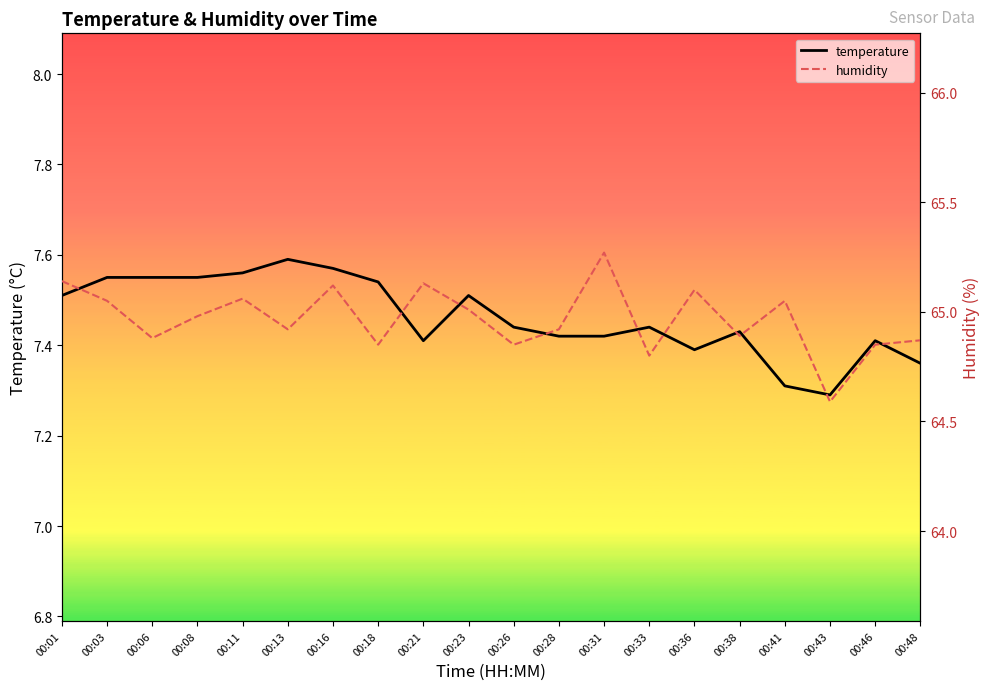

True or false: temperature has a value of 12.2 at 00:43.

False